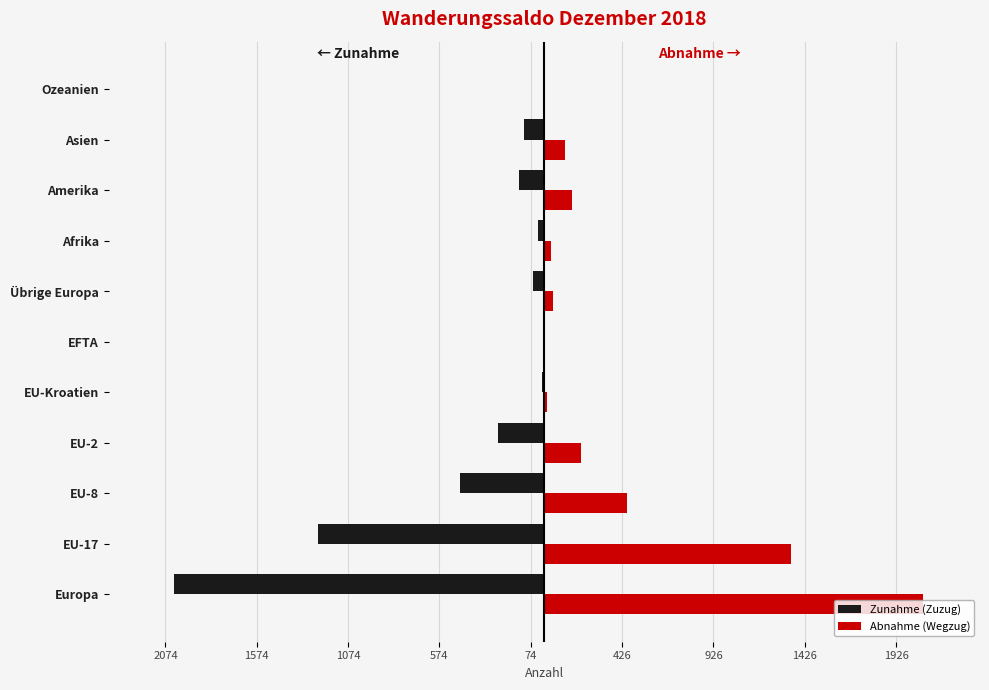

What are all the series names shown in the legend?

Zunahme (Zuzug), Abnahme (Wegzug)